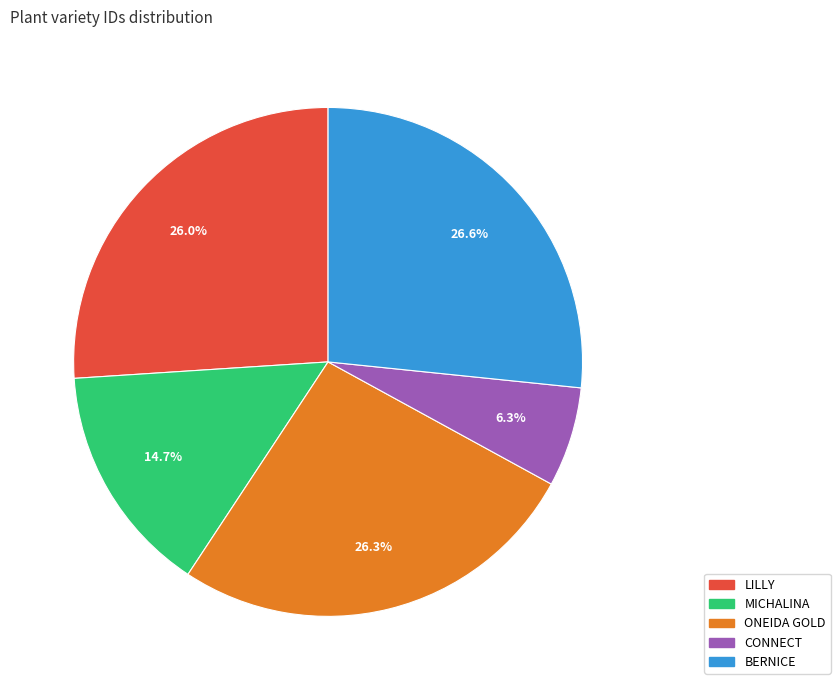

Which slice is the smallest?

CONNECT